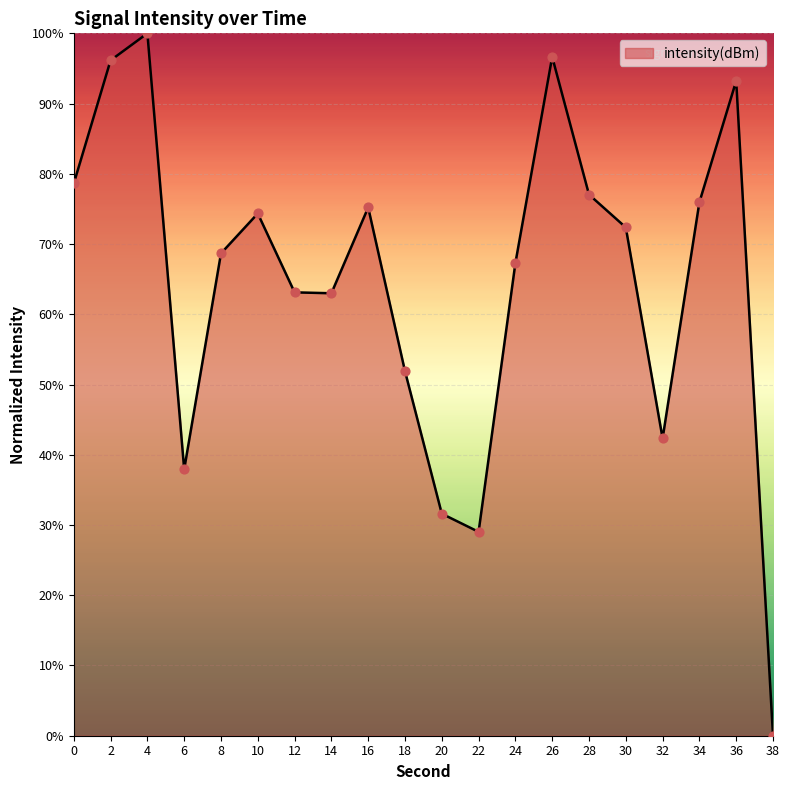

What is the ratio of the value at 6 to the value at 18?

0.7